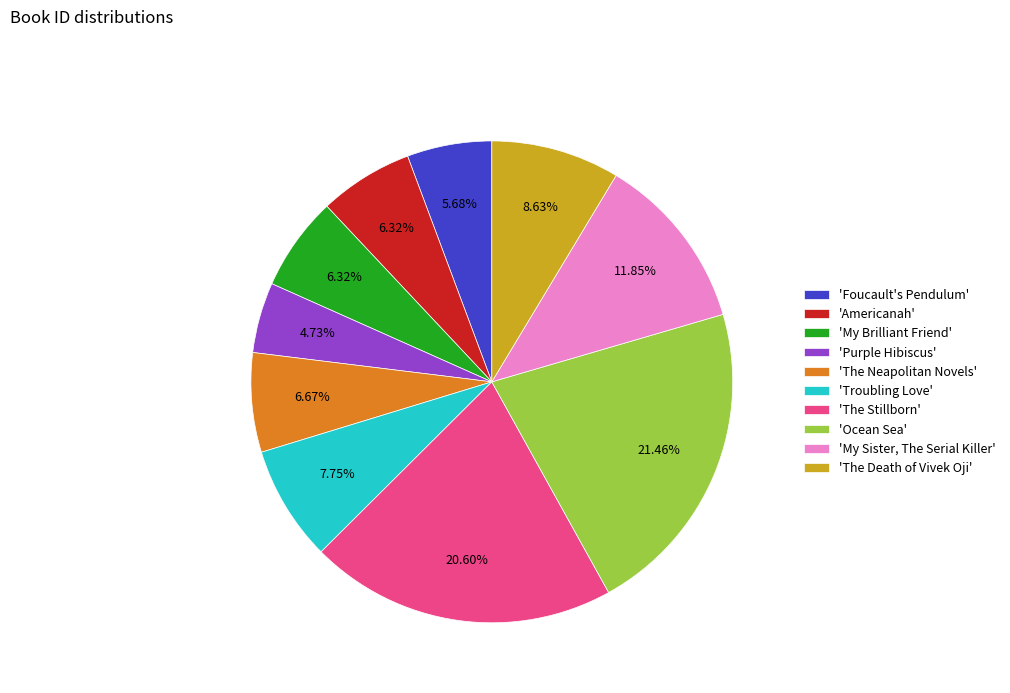

Do 'The Stillborn' and 'Purple Hibiscus' together represent more than half of the pie?

No